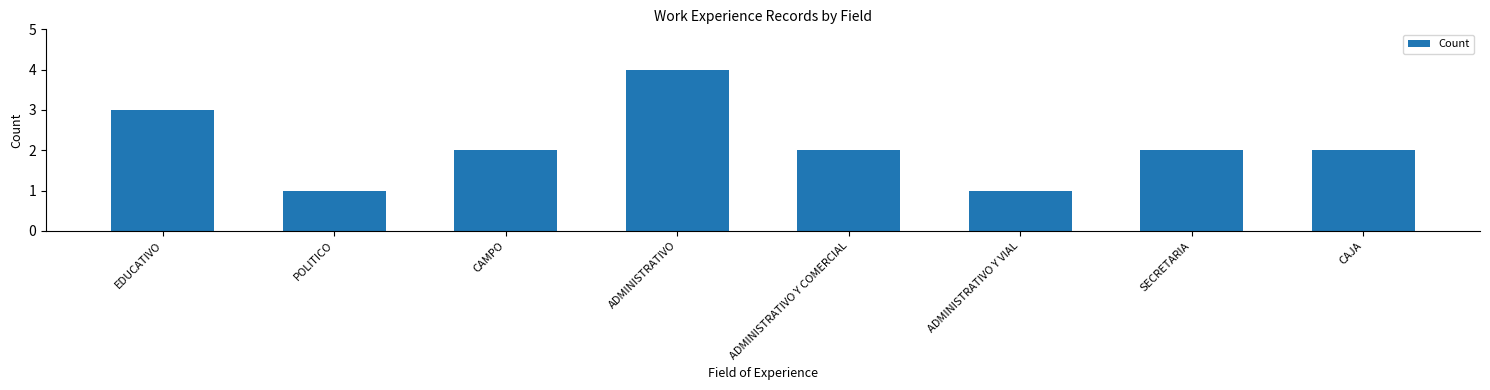

The chart shows a value of 1 at ADMINISTRATIVO Y VIAL. True or false?

True